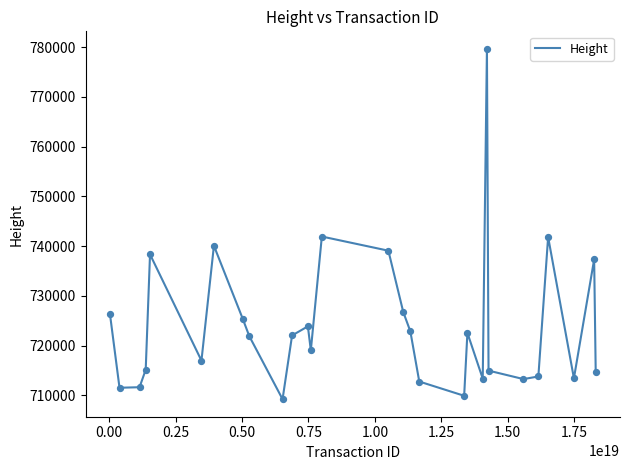

What is the difference between the maximum and minimum values?

70416